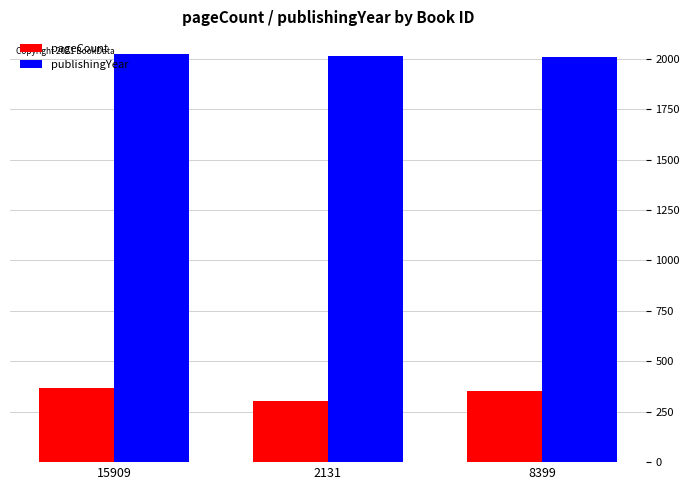

What is the difference between the pageCount values at 15909 and 8399?

16